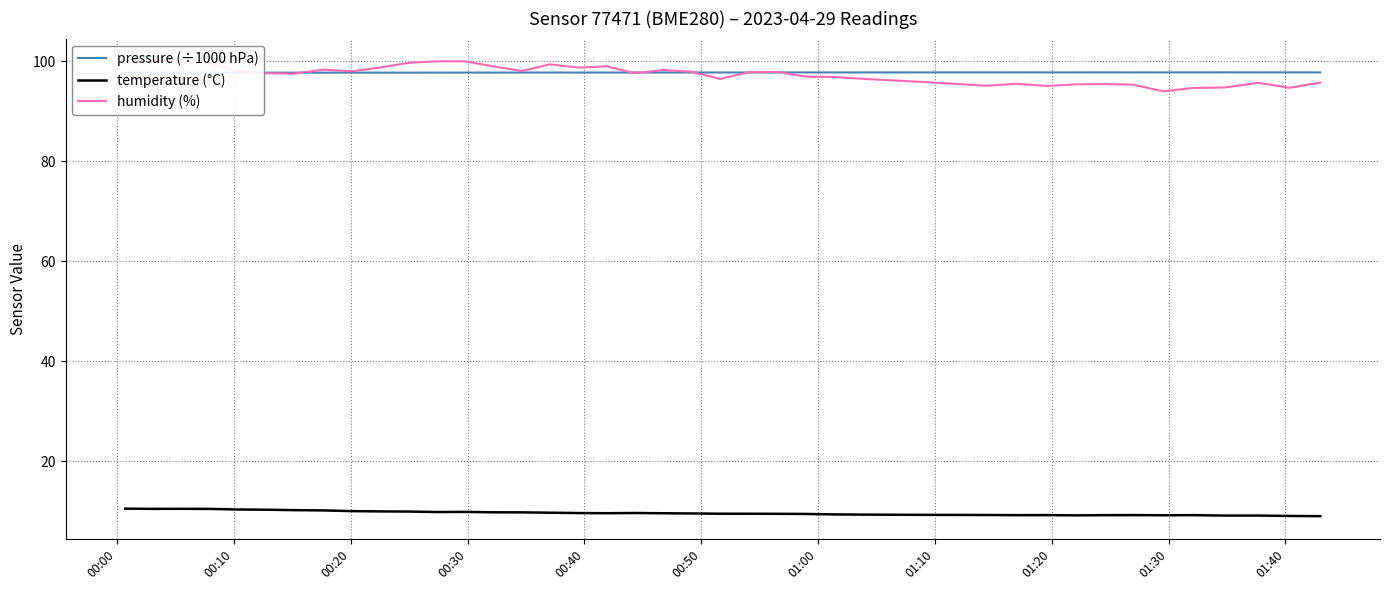

Count the number of data series in this chart.

3